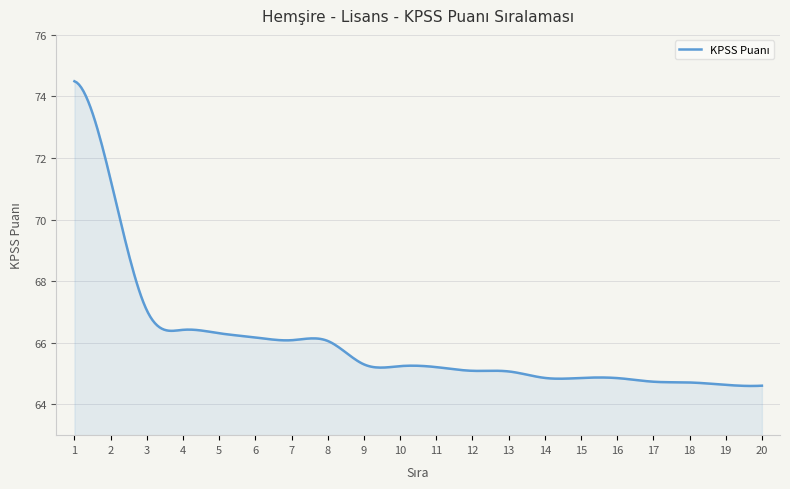

What is the smallest value displayed?

64.6